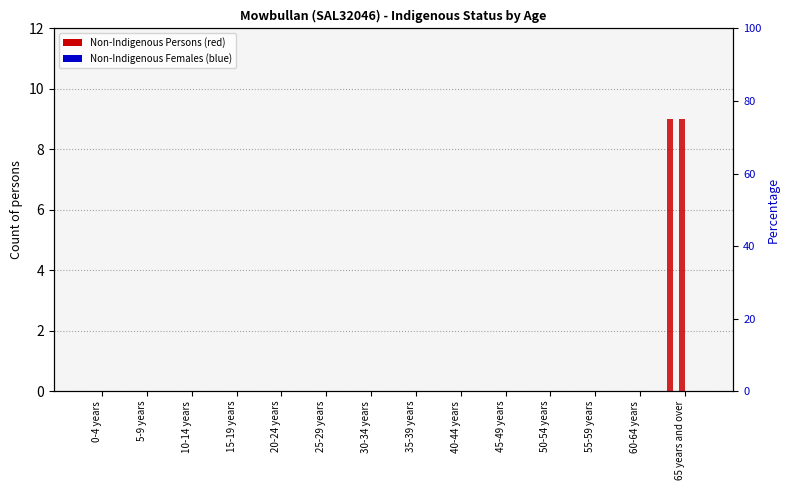

At 15-19 years, list the series in order from largest to smallest.

Non-Indigenous Persons, Non-Indigenous Females, Total Persons, Aboriginal Persons, Aboriginal Females, Not Stated Persons